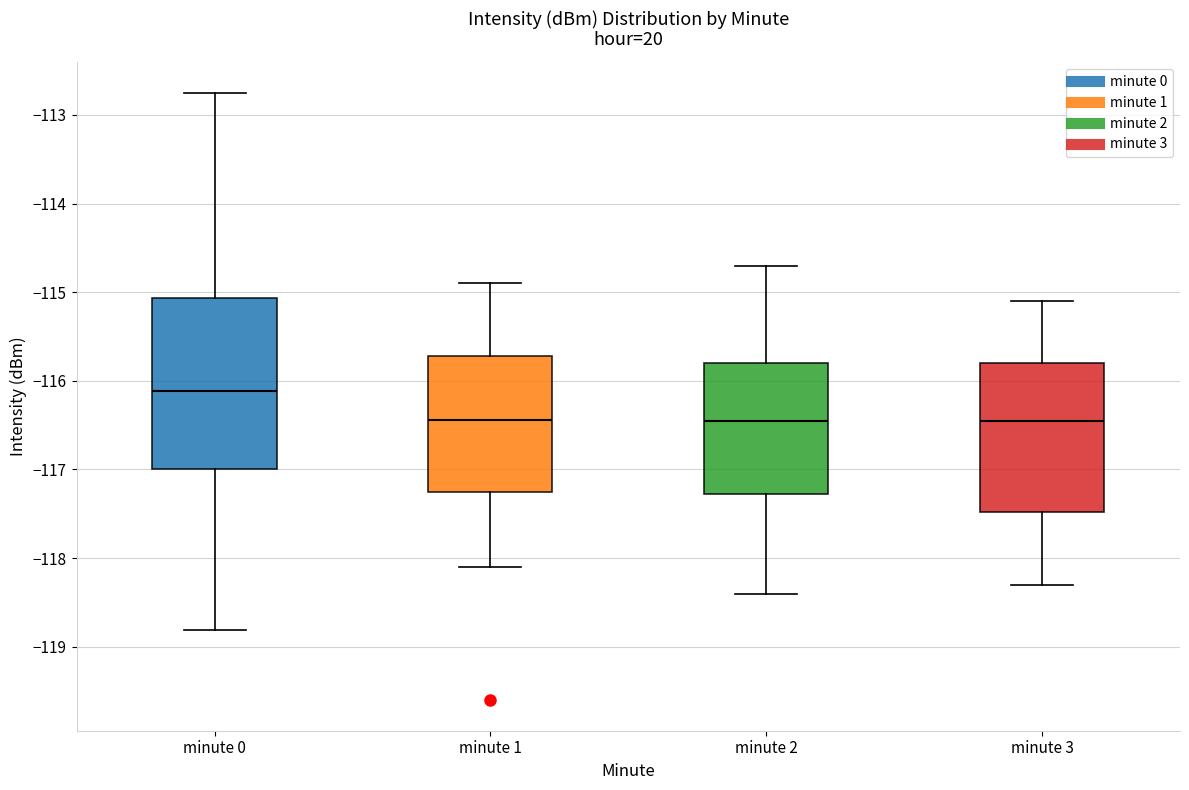

Reading left to right, read every box against the y-axis: the position of its median line, the range the box covers, and the ends of its whiskers. The values are not printed on the chart, so give them approximately, as read against the axis.

minute 0: median -116.1, box -117.0 to -115.1, whiskers -118.8 to -112.7
minute 1: median -116.4, box -117.2 to -115.7, whiskers -118.1 to -114.9
minute 2: median -116.4, box -117.3 to -115.8, whiskers -118.4 to -114.7
minute 3: median -116.4, box -117.5 to -115.8, whiskers -118.3 to -115.1